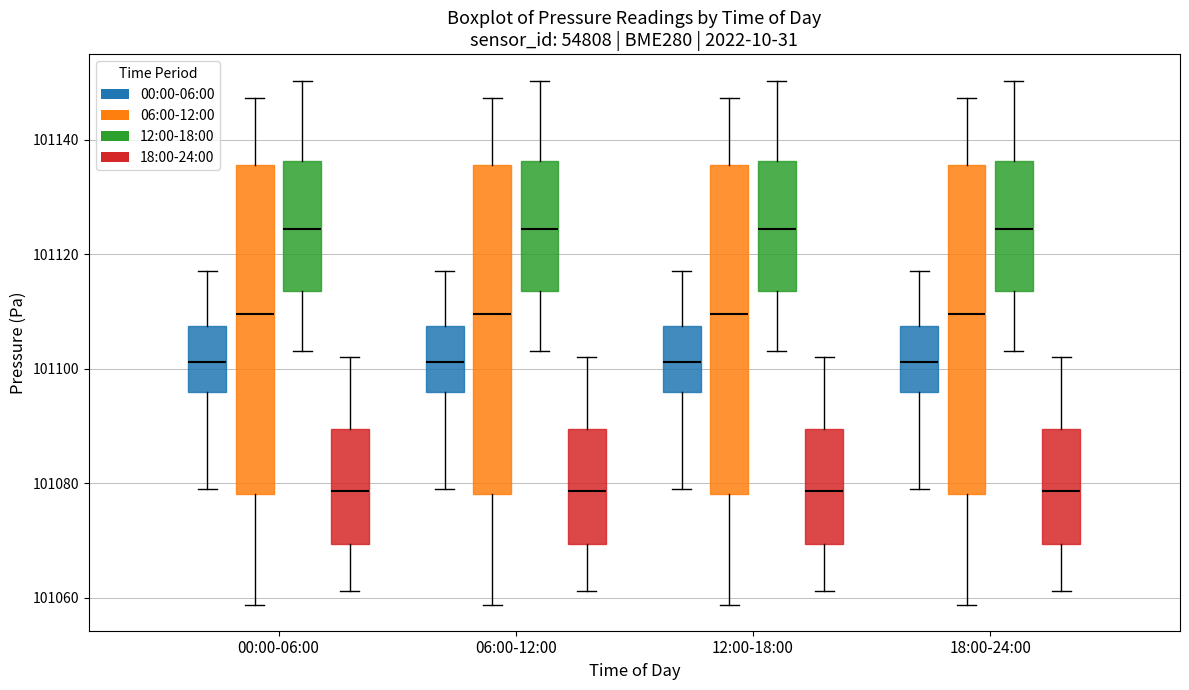

Reading left to right, transcribe this box plot: for each box, give where its median line is, the range the box spans, and where its two whiskers end, as read against the y-axis. The values are not printed on the chart, so give them approximately, as read against the axis.

00:00-06:00 (00:00-06:00): median 101102, box 101096 to 101108, whiskers 101080 to 101118
00:00-06:00 (06:00-12:00): median 101110, box 101078 to 101136, whiskers 101058 to 101148
00:00-06:00 (12:00-18:00): median 101124, box 101114 to 101136, whiskers 101104 to 101150
00:00-06:00 (18:00-24:00): median 101078, box 101070 to 101090, whiskers 101062 to 101102
06:00-12:00 (00:00-06:00): median 101102, box 101096 to 101108, whiskers 101080 to 101118
06:00-12:00 (06:00-12:00): median 101110, box 101078 to 101136, whiskers 101058 to 101148
06:00-12:00 (12:00-18:00): median 101124, box 101114 to 101136, whiskers 101104 to 101150
06:00-12:00 (18:00-24:00): median 101078, box 101070 to 101090, whiskers 101062 to 101102
12:00-18:00 (00:00-06:00): median 101102, box 101096 to 101108, whiskers 101080 to 101118
12:00-18:00 (06:00-12:00): median 101110, box 101078 to 101136, whiskers 101058 to 101148
12:00-18:00 (12:00-18:00): median 101124, box 101114 to 101136, whiskers 101104 to 101150
12:00-18:00 (18:00-24:00): median 101078, box 101070 to 101090, whiskers 101062 to 101102
18:00-24:00 (00:00-06:00): median 101102, box 101096 to 101108, whiskers 101080 to 101118
18:00-24:00 (06:00-12:00): median 101110, box 101078 to 101136, whiskers 101058 to 101148
18:00-24:00 (12:00-18:00): median 101124, box 101114 to 101136, whiskers 101104 to 101150
18:00-24:00 (18:00-24:00): median 101078, box 101070 to 101090, whiskers 101062 to 101102